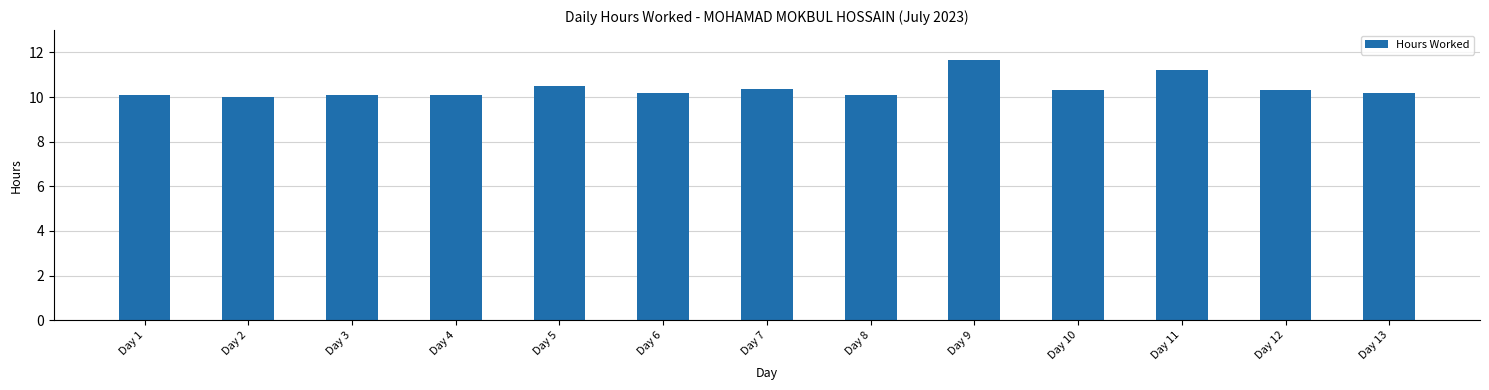

What is the difference between the second highest and second lowest values?

1.1